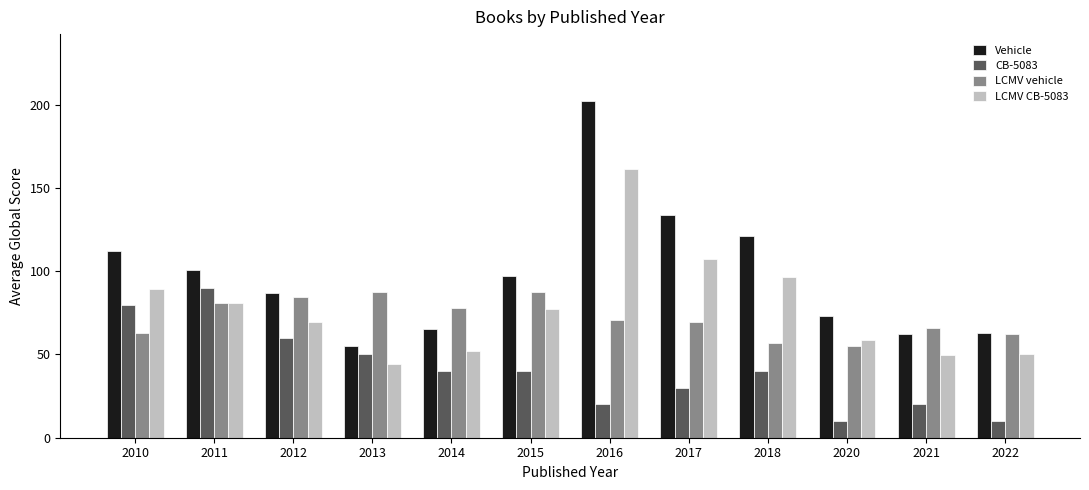

Which series has the widest spread of values?

Vehicle